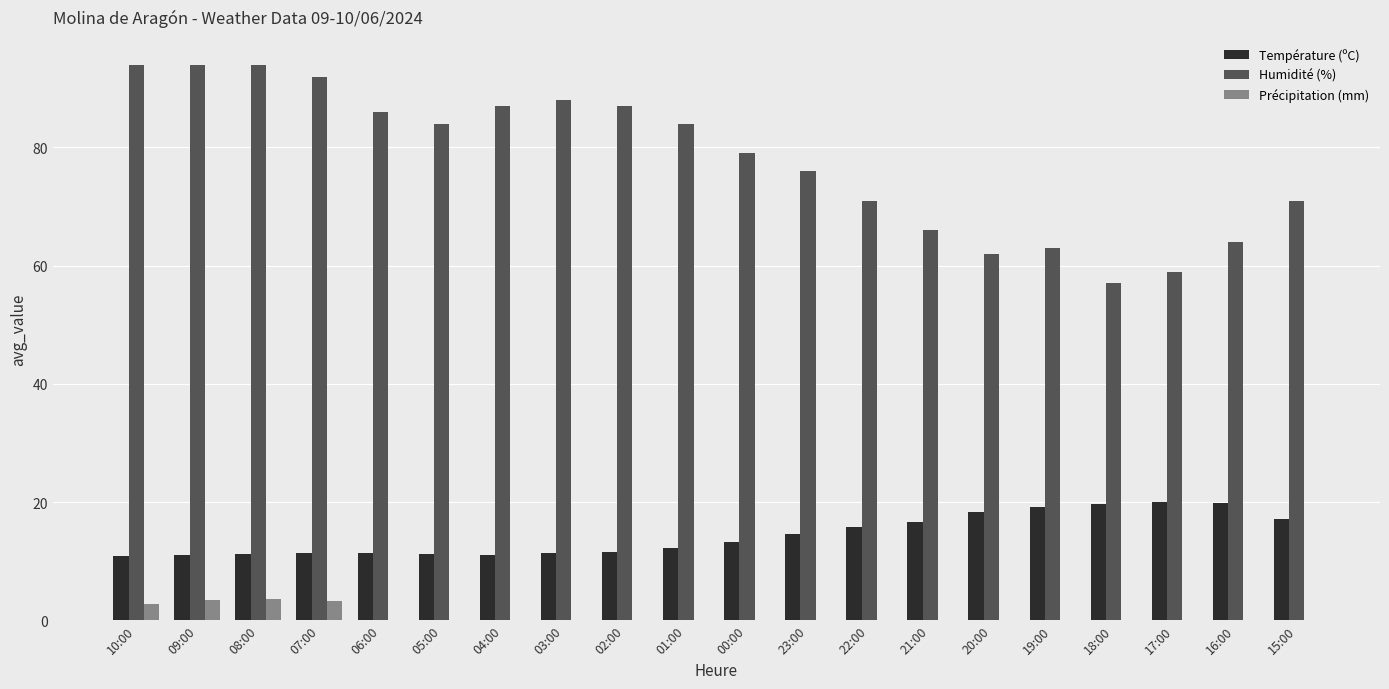

Is the value of Température (ºC) at 01:00 greater than the value of Humidité (%) at 08:00?

No